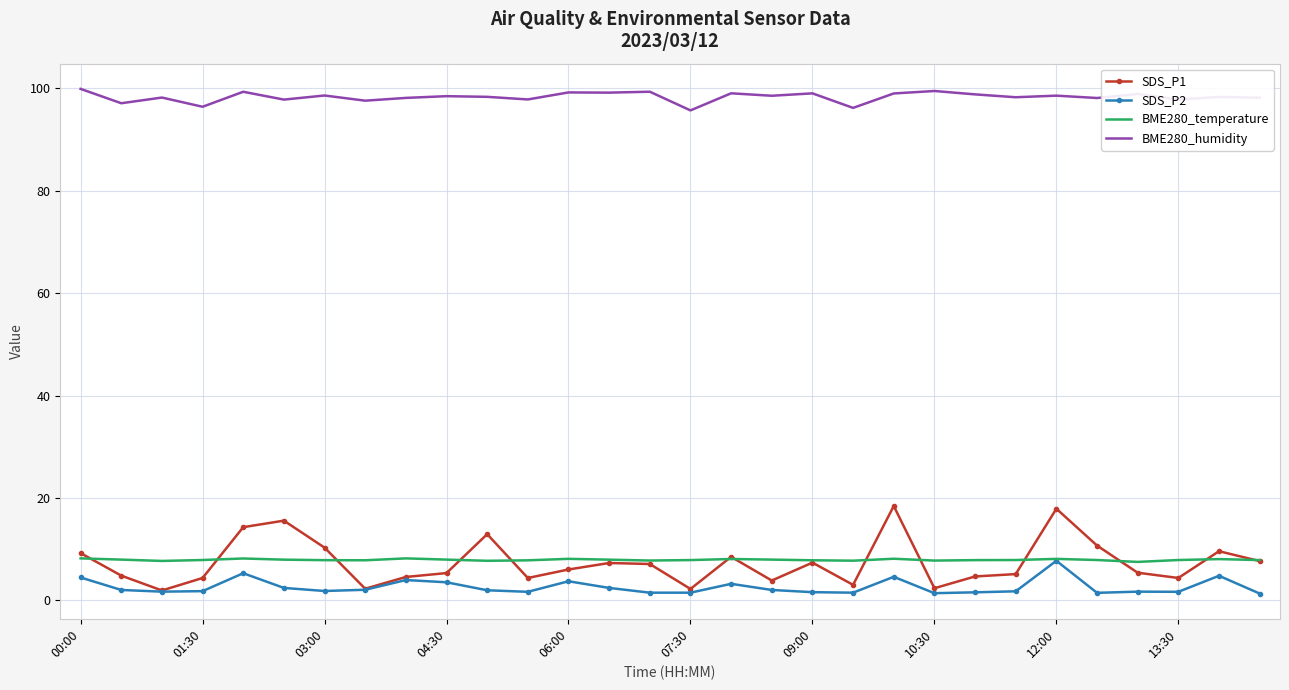

Which series has the largest range (max minus min)?

SDS_P1